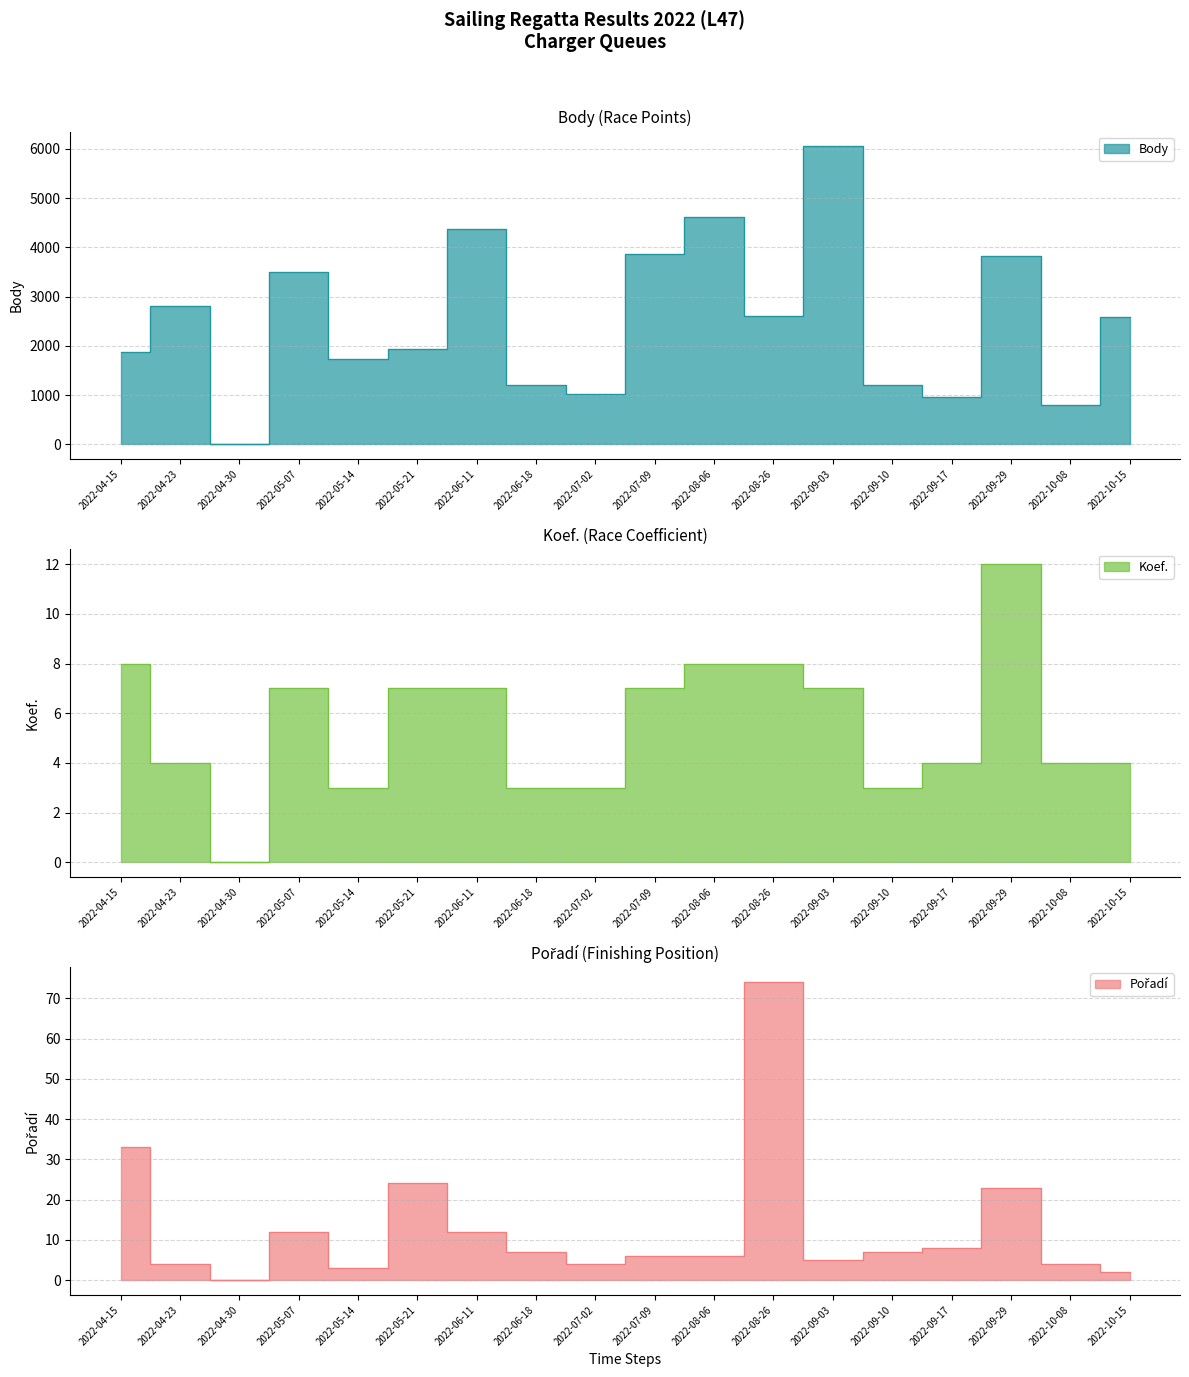

The Koef. series shows 2 at 2022-07-02. True or false?

False